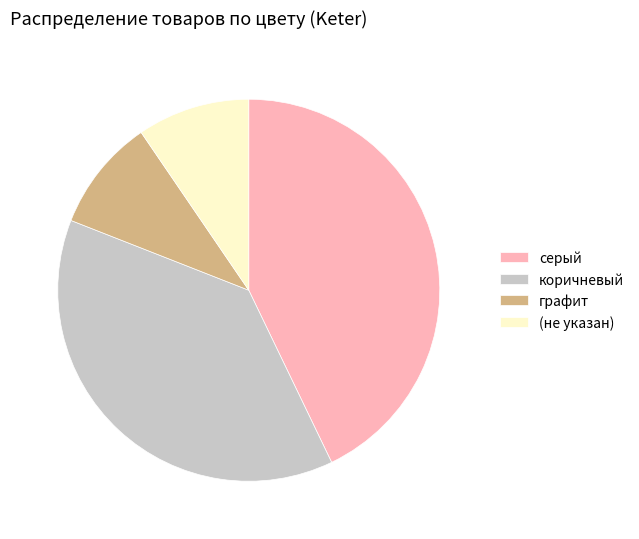

Is the sum of (не указан) and серый greater than half?

Yes